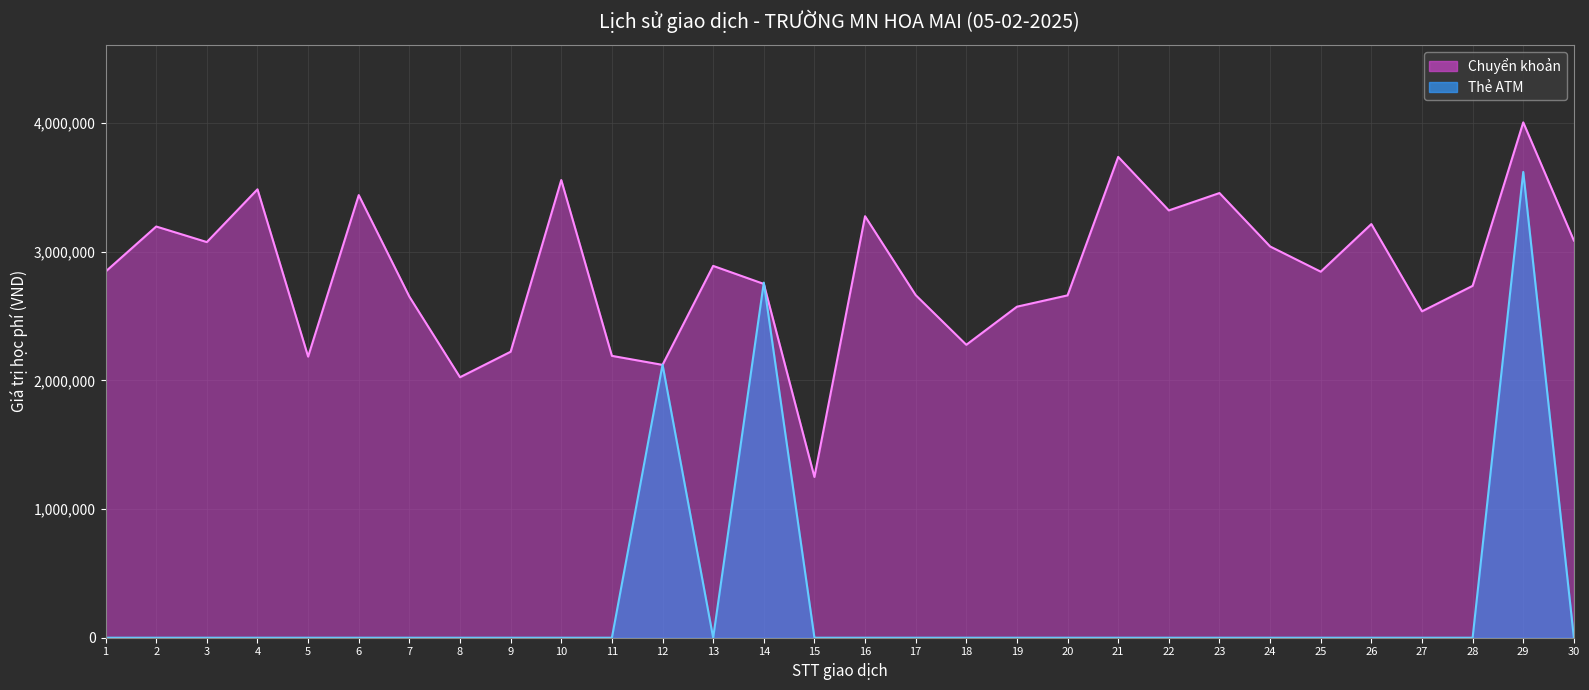

True or false: Thẻ ATM has more than 2 points higher than both neighbors.

True